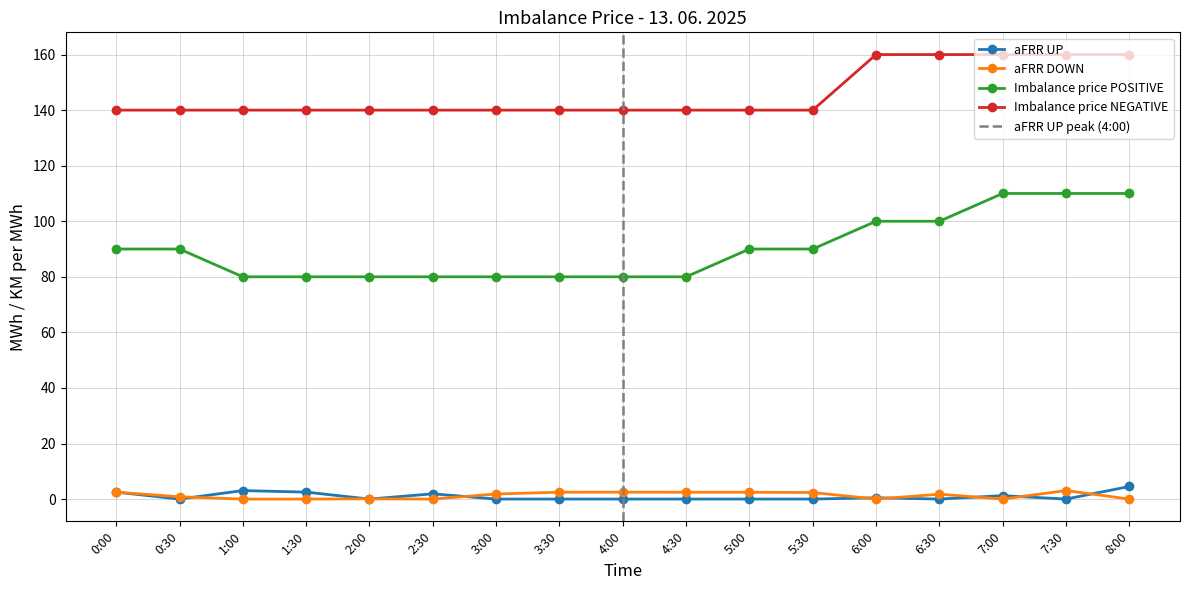

Reading left to right, what are all the values shown in this chart?

aFRR UP: 2.5	0.0	3.1	2.5	0.0	1.9	0.0	0.0	0.0	0.0	0.0	0.0	0.5	0.0	1.2	0.0	4.5
aFRR DOWN: 2.5	0.8	0.0	0.0	0.1	0.0	1.8	2.5	2.5	2.5	2.5	2.4	0.0	1.7	0.0	3.1	0.0
Imbalance price POSITIVE: 90.0	90.0	80.0	80.0	80.0	80.0	80.0	80.0	80.0	80.0	90.0	90.0	100.0	100.0	110.0	110.0	110.0
Imbalance price NEGATIVE: 140.0	140.0	140.0	140.0	140.0	140.0	140.0	140.0	140.0	140.0	140.0	140.0	160.0	160.0	160.0	160.0	160.0